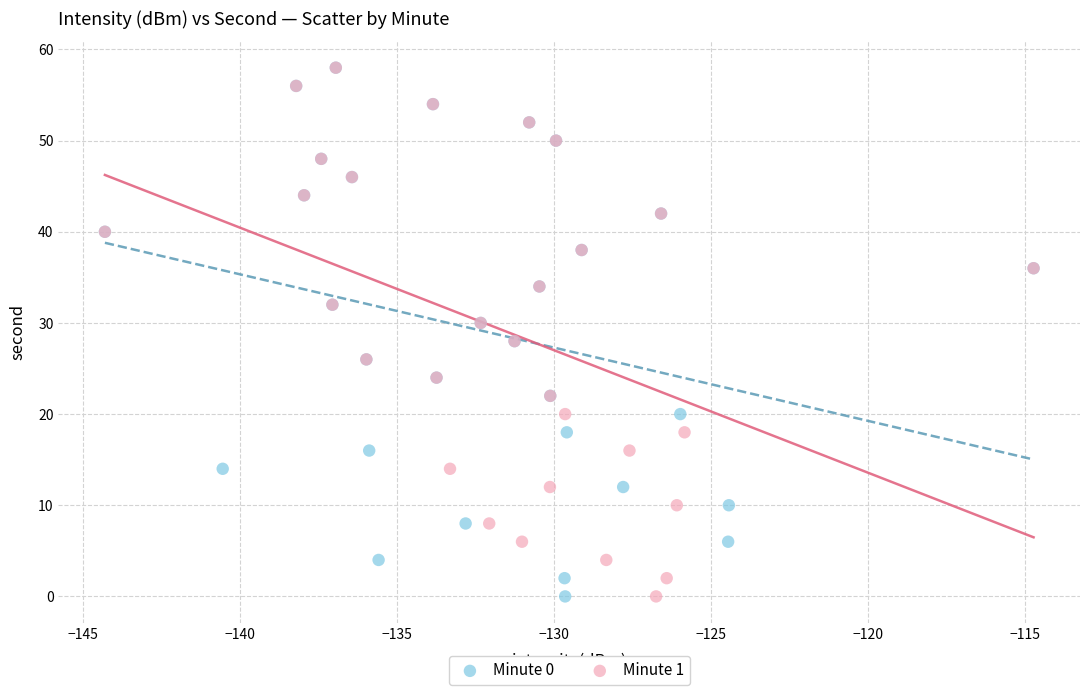

What are all the series names shown in the legend?

Minute 0, Minute 1